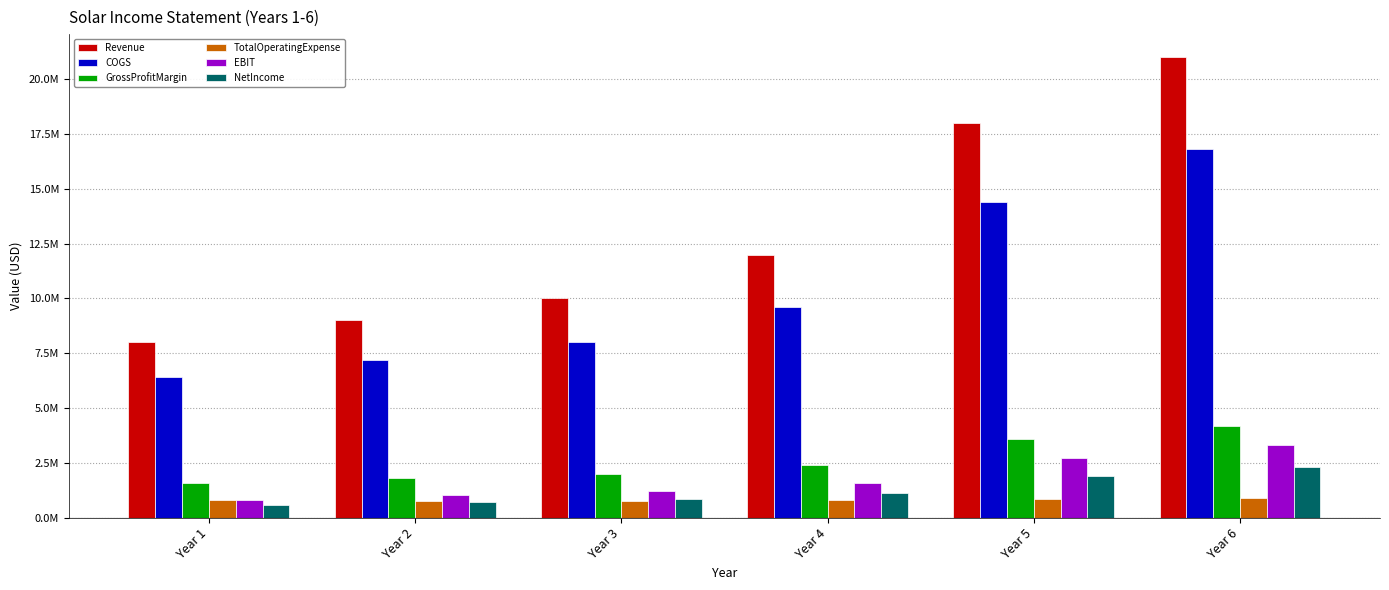

Is it true that GrossProfitMargin equals 2397835.5 at Year 4?

True